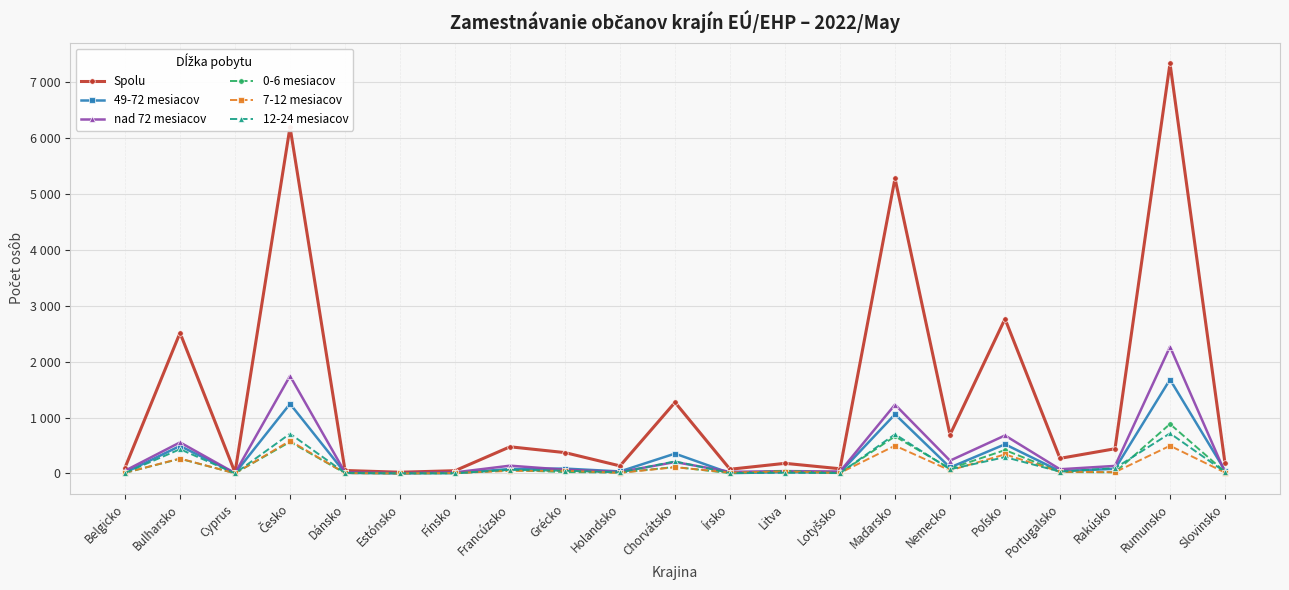

At how many categories does at least one series exceed 3996?

3